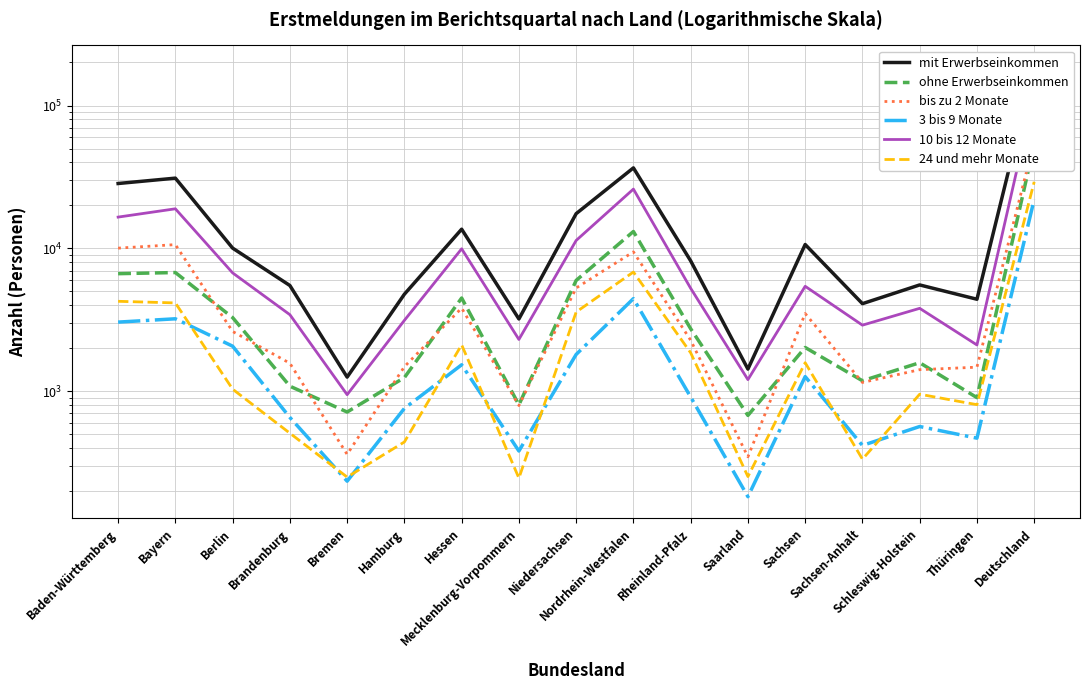

What is the value of the ohne Erwerbseinkommen point at the 12th from the left?

678